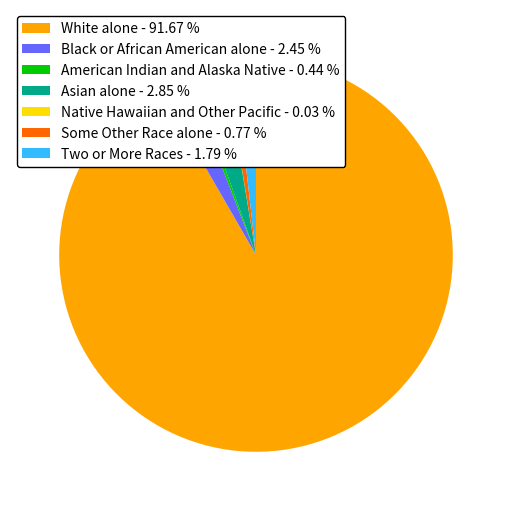

Which has a higher value, White alone - 91.67 % or Some Other Race alone - 0.77 %?

White alone - 91.67 %